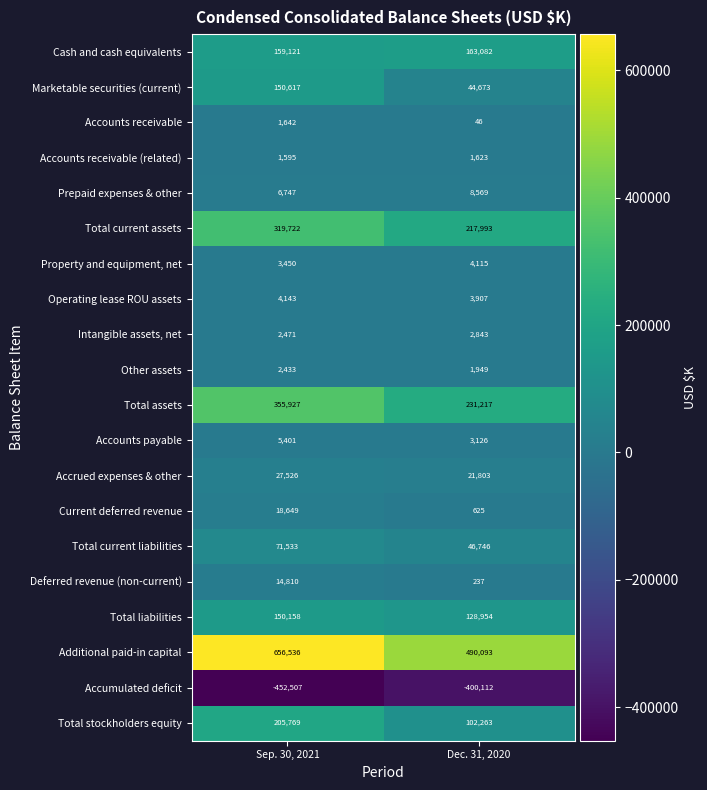

What is the spread (max minus min) of values at Sep. 30, 2021?

1109043